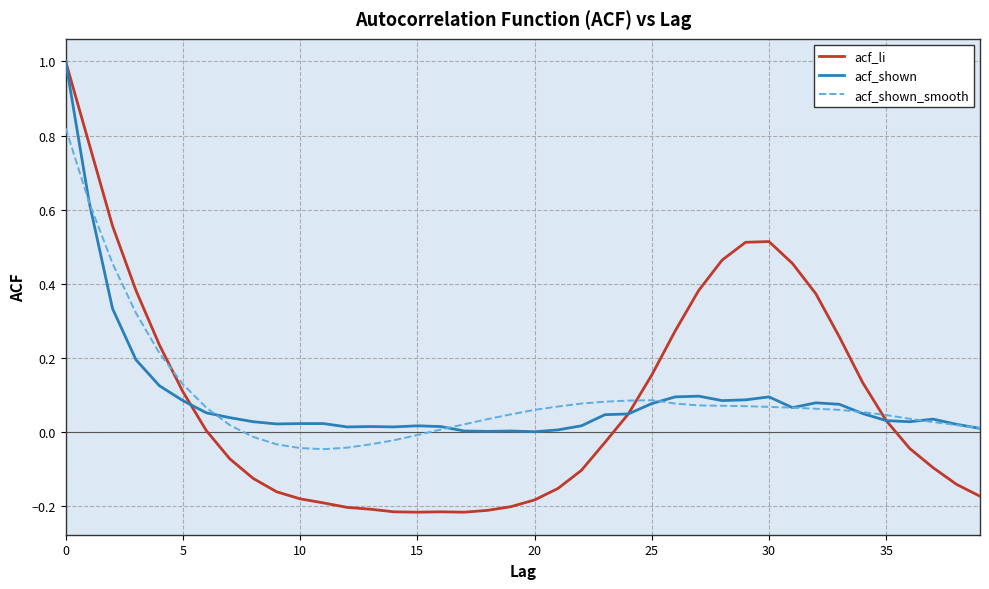

What is the greatest value displayed?

1.0